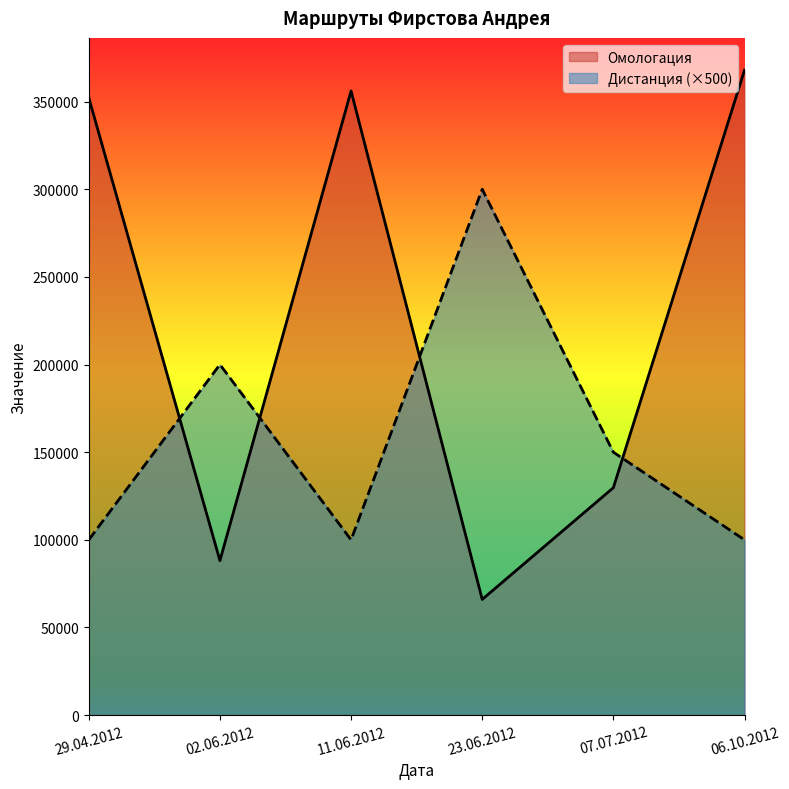

Reading left to right, what are all the values shown in this chart?

Омологация: 352160	88133	356056	66023	129735	367936
Дистанция (×500): 100000	200000	100000	300000	150000	100000